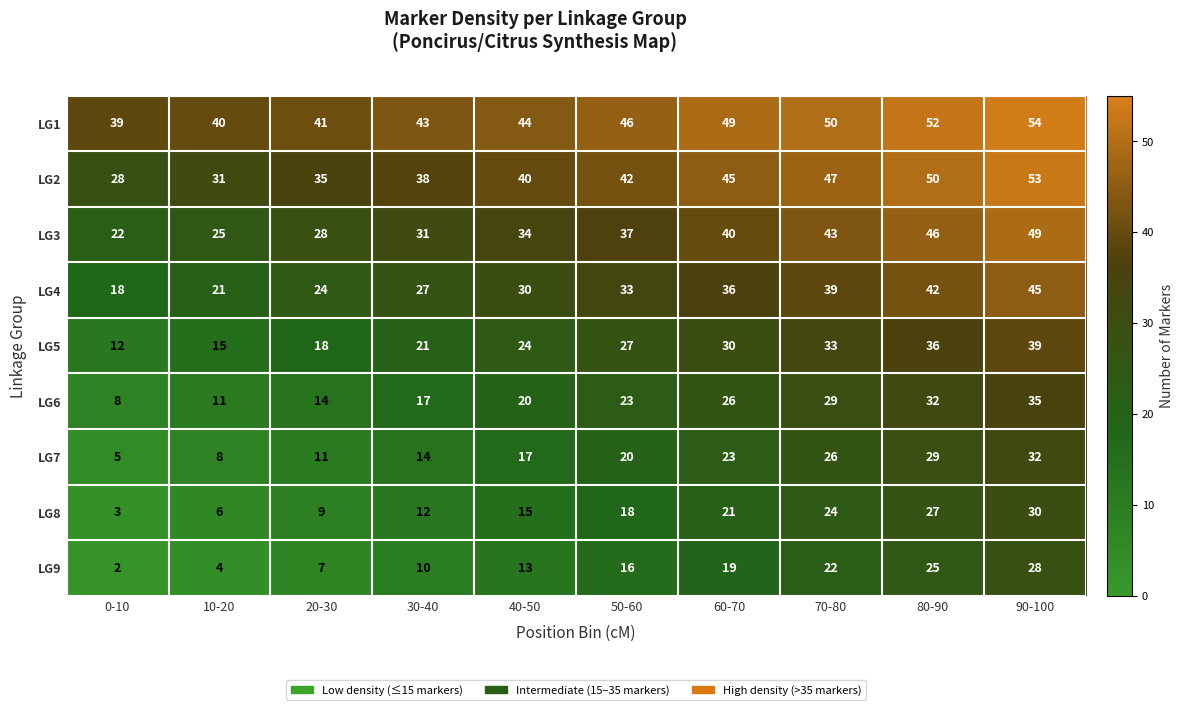

At 70-80, list the series in order from largest to smallest.

LG1, LG2, LG3, LG4, LG5, LG6, LG7, LG8, LG9